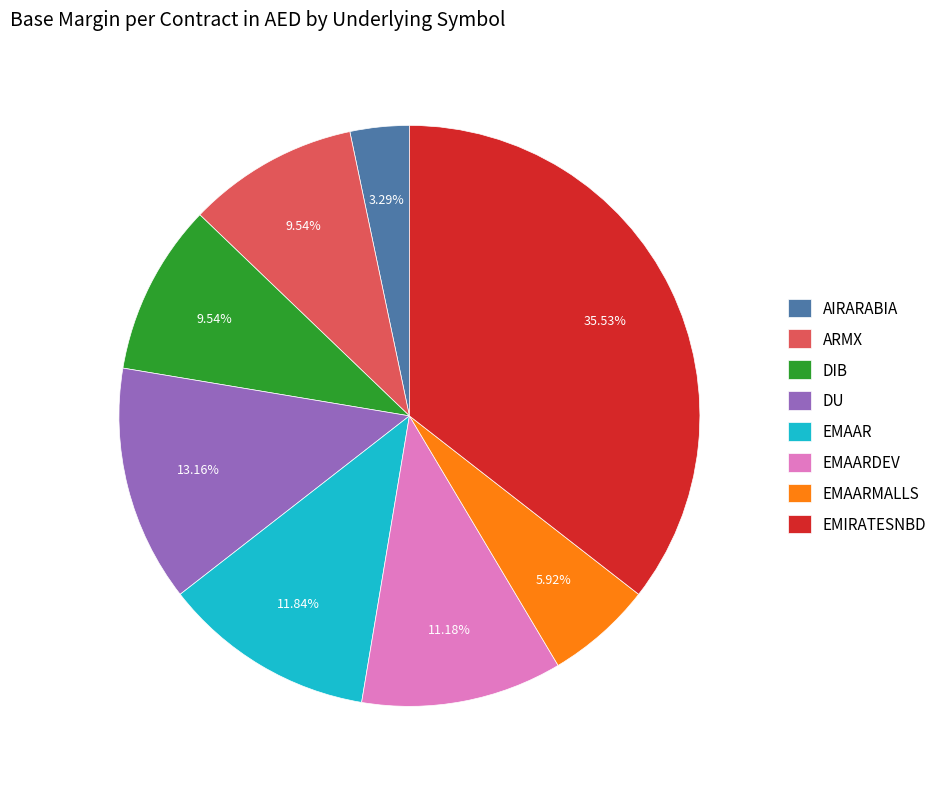

To the nearest percent, what is the difference between the largest and smallest slice percentages?

32%